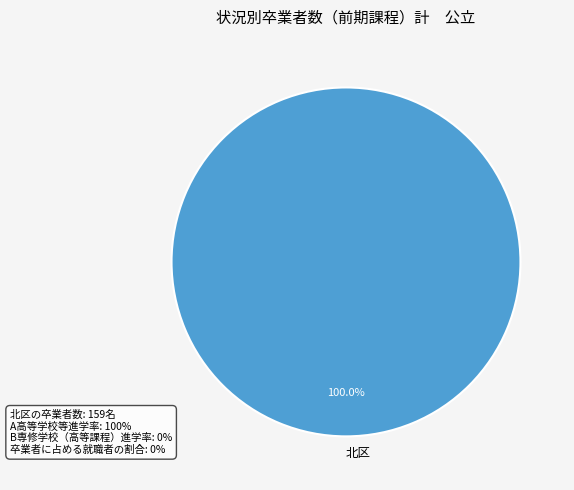

Rank the categories by value from highest to lowest.

北区